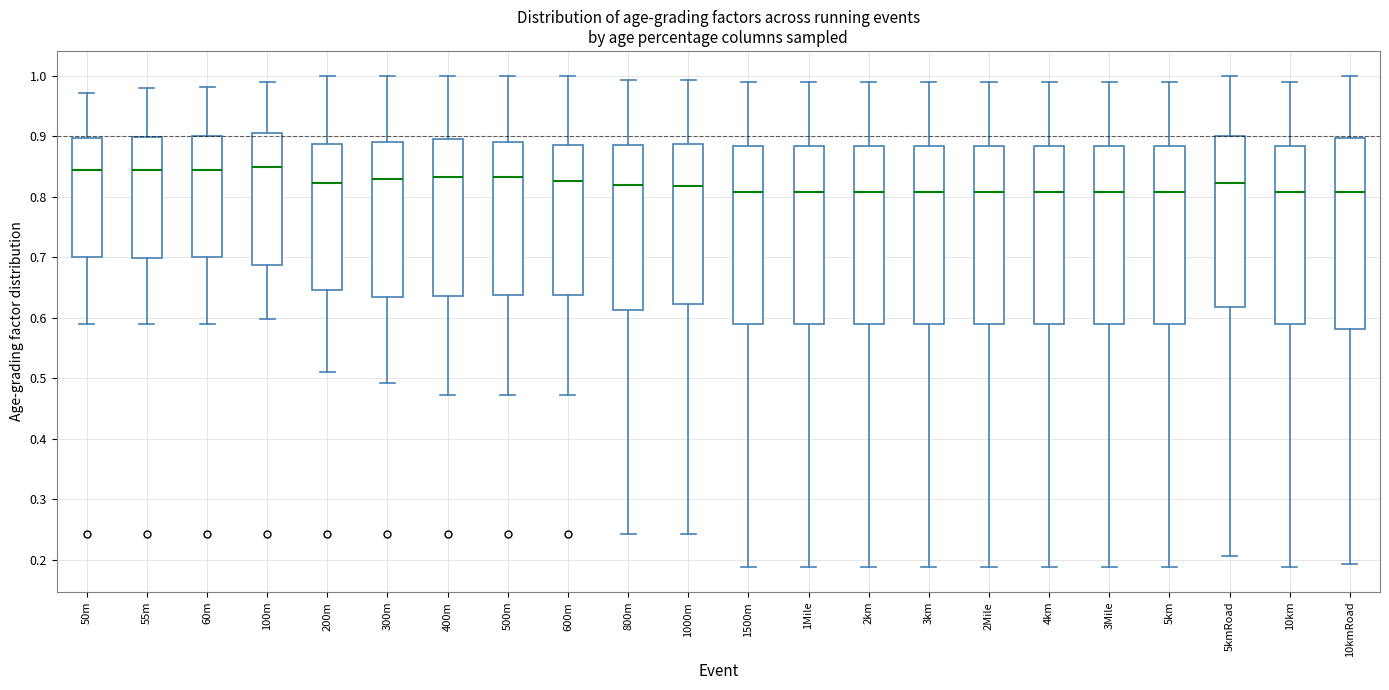

Where does the lower whisker of the box for 600m end on the y-axis? The values are not printed on the chart, so give them approximately, as read against the axis.

0.47